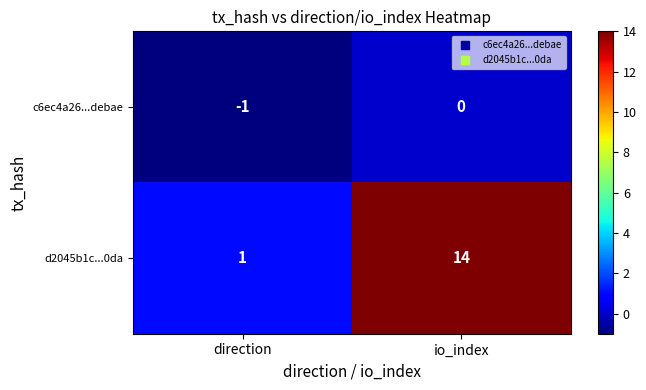

Is the value of c6ec4a26...debae at direction greater than the value of d2045b1c...0da at io_index?

No